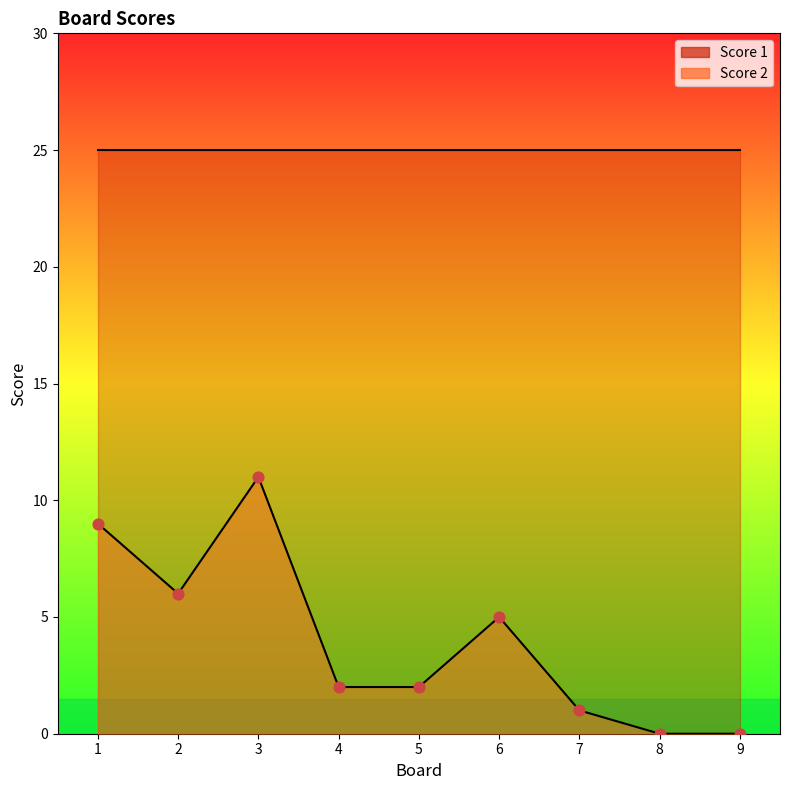

What is the total value across all series at 8?

25